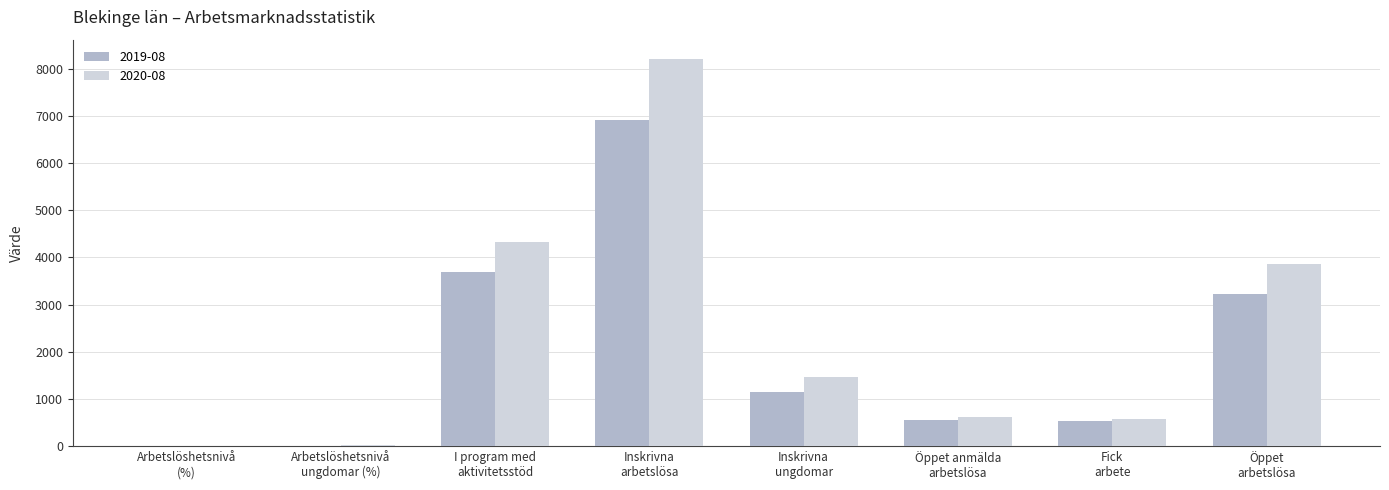

What is the greatest value displayed?

8204.0